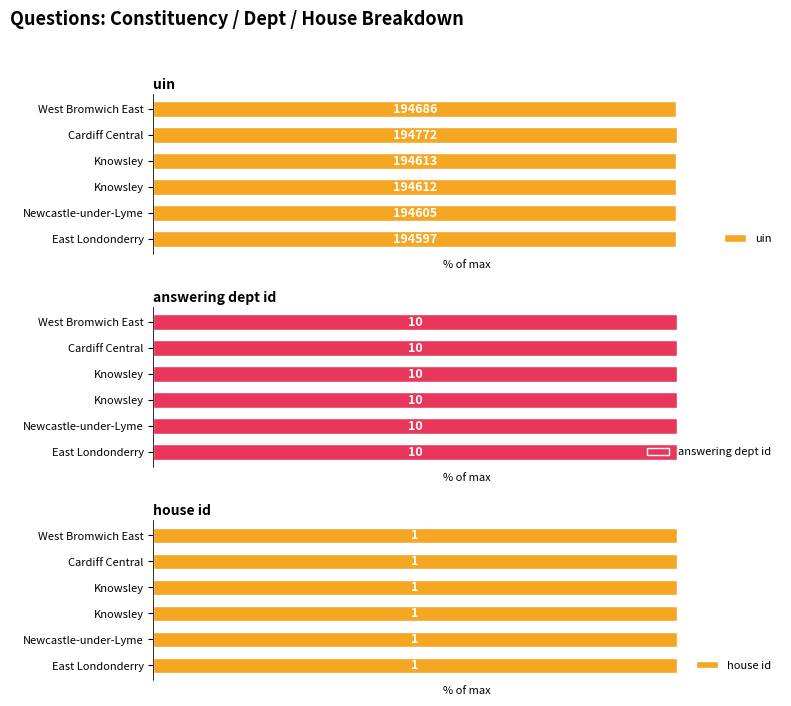

What are all the series names shown in the legend?

uin, answering dept id, house id